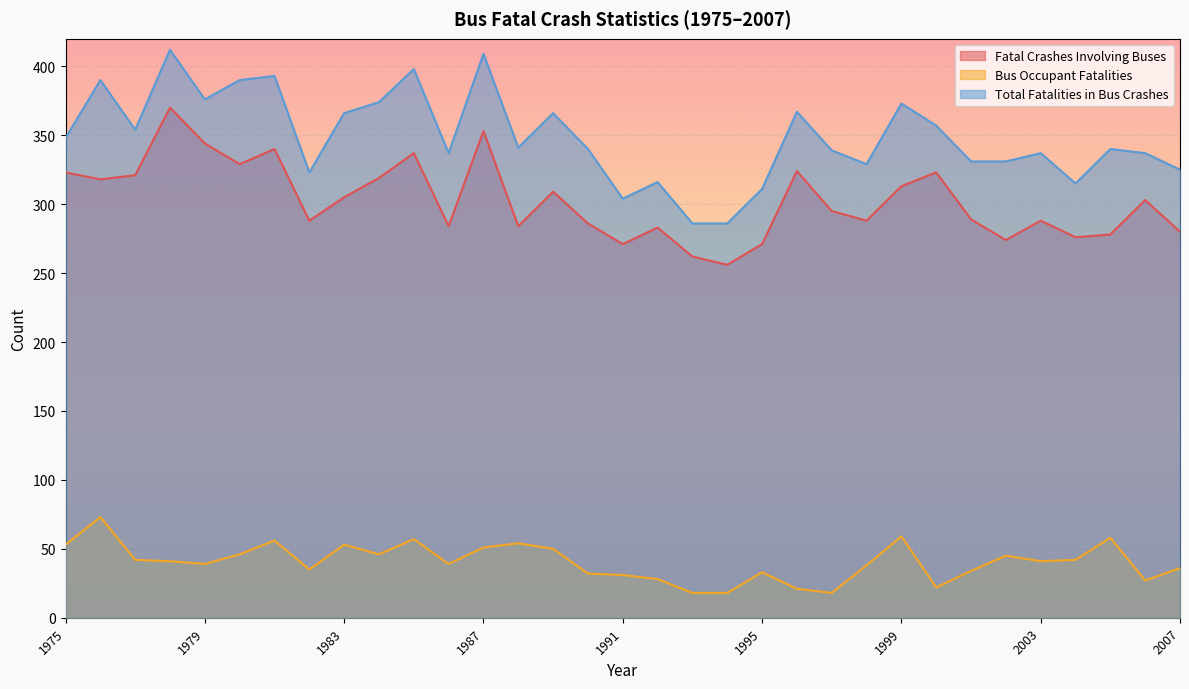

At which label does Total Fatalities in Bus Crashes first exceed 340?

1975